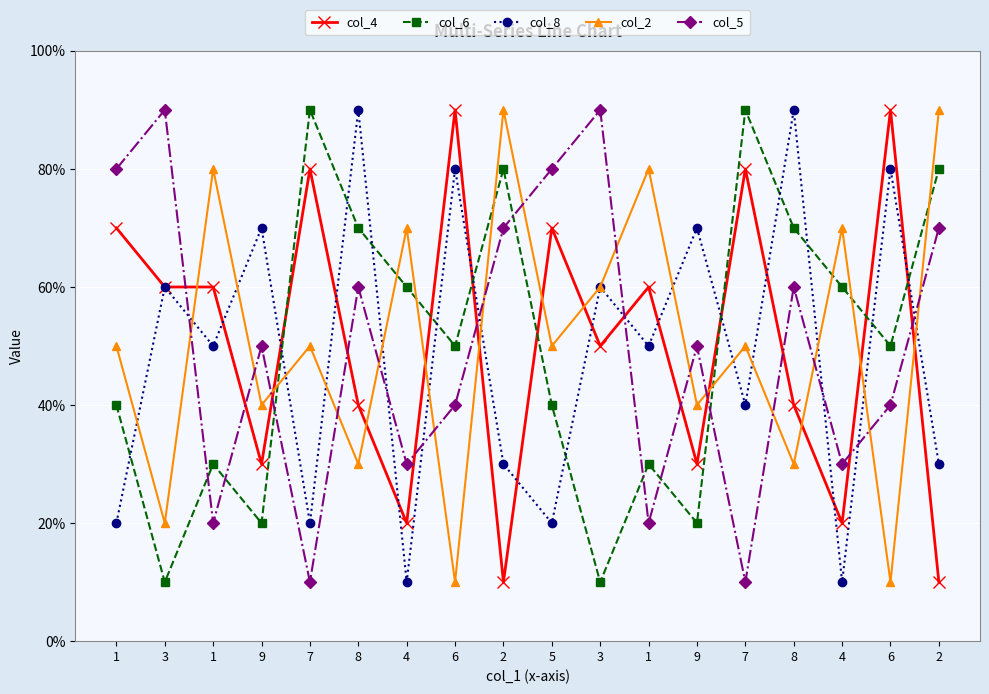

Does the chart have visible grid lines?

Yes